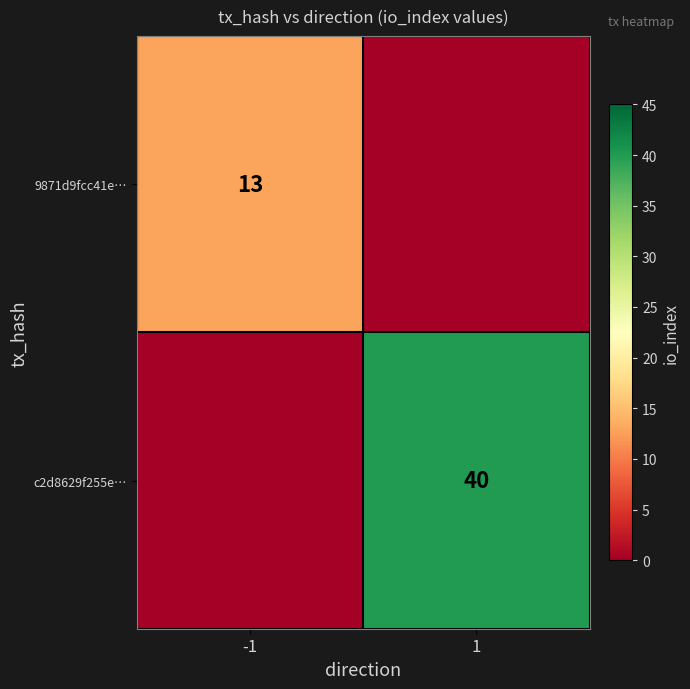

The value of c2d8629f255e… at 1 is 71. True or false?

False